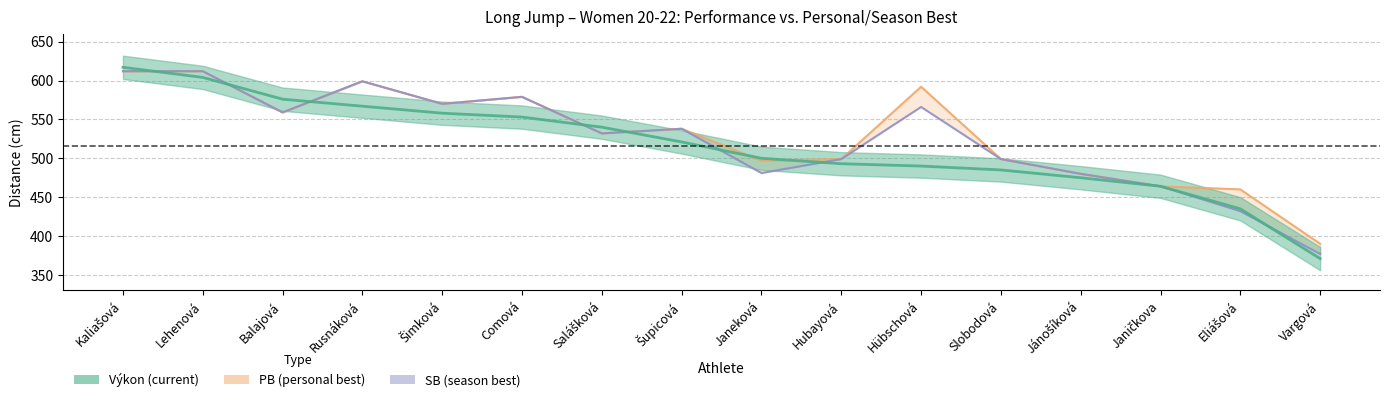

How many series are shown in this chart?

3